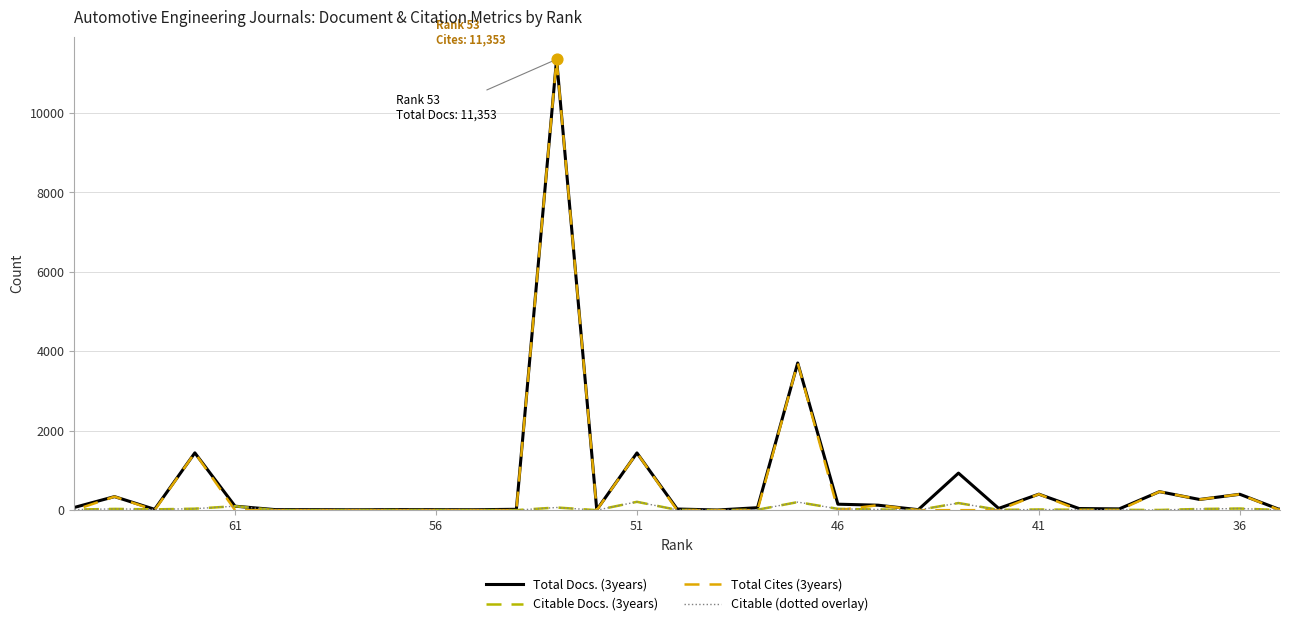

Which series reaches the maximum Y coordinate?

Total Docs. (3years)